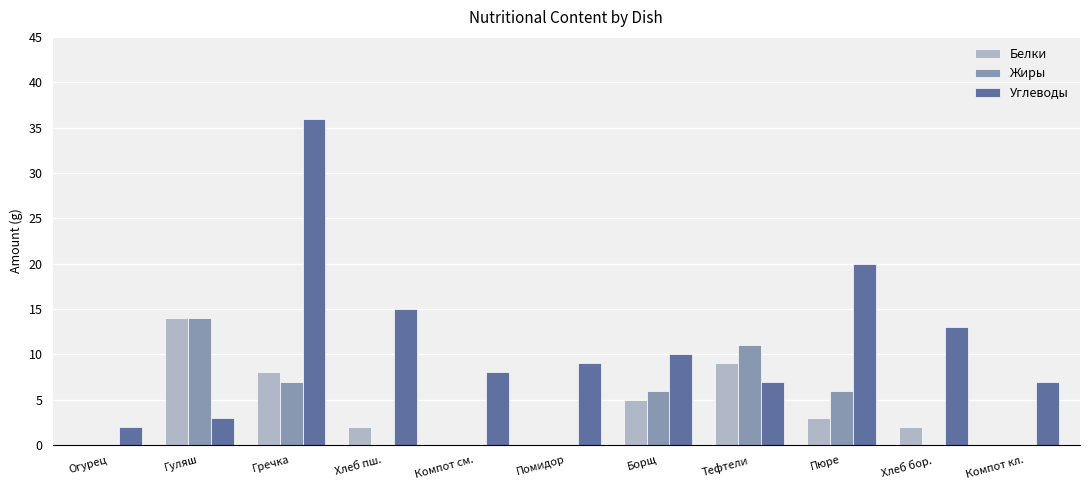

Which series has the widest spread of values?

Углеводы